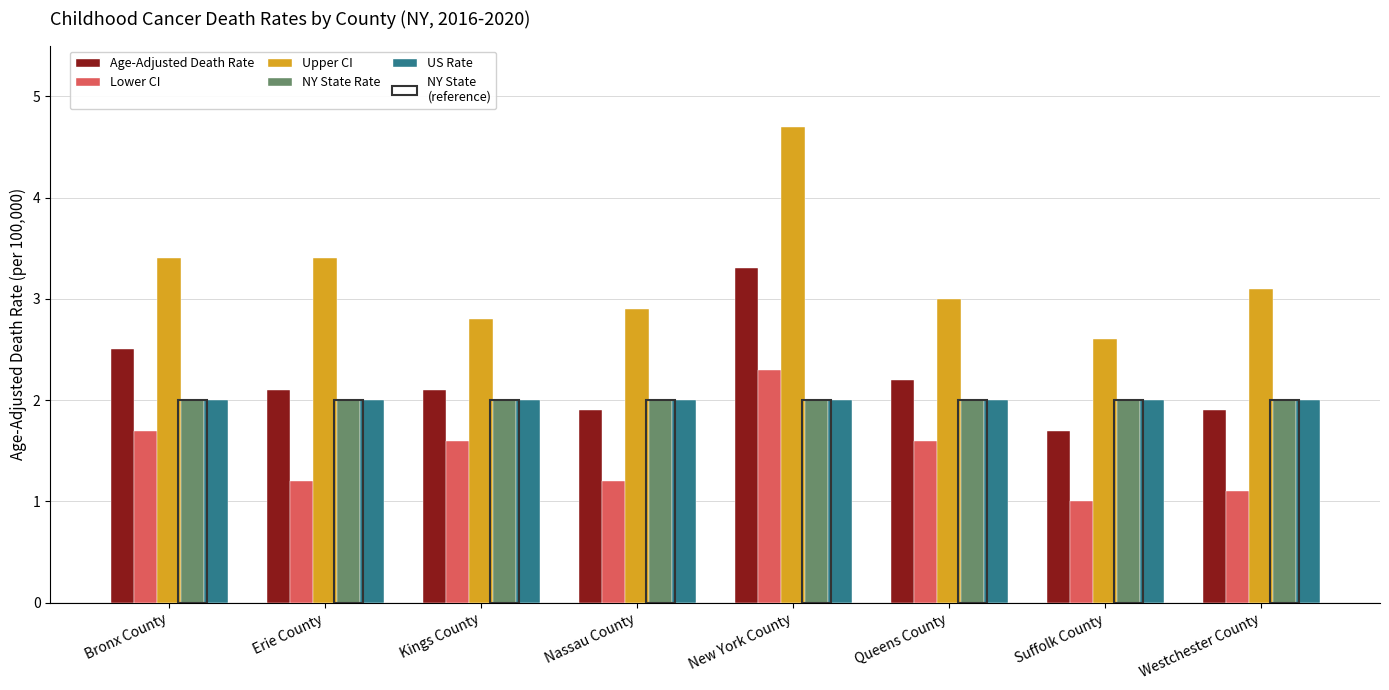

Rank the series at Suffolk County from highest to lowest value.

Upper CI, NY State Rate, US Rate, Age-Adjusted Death Rate, Lower CI